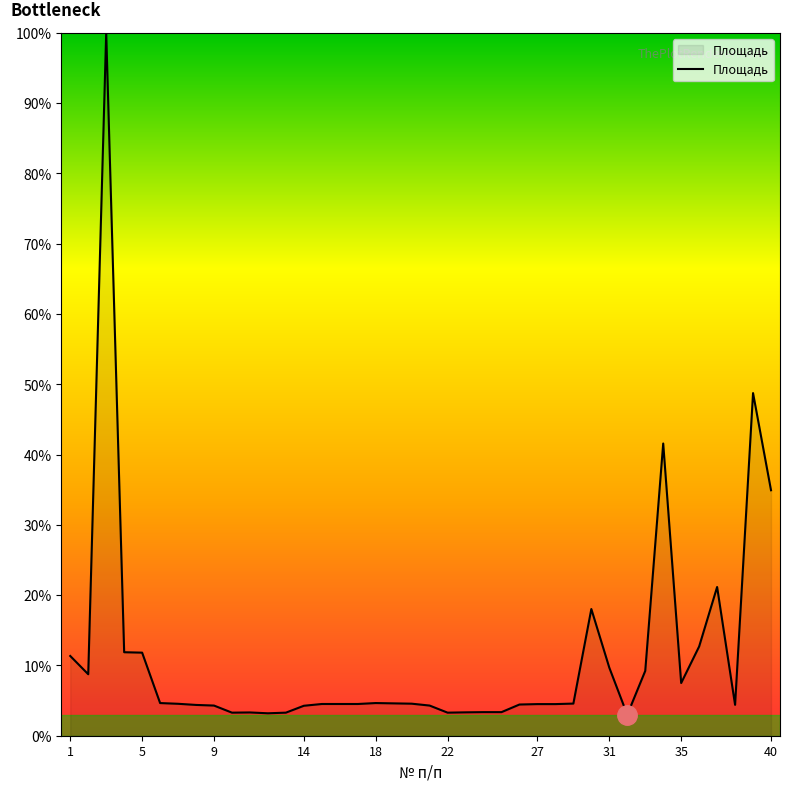

What is the difference between the maximum and minimum values?

97.0